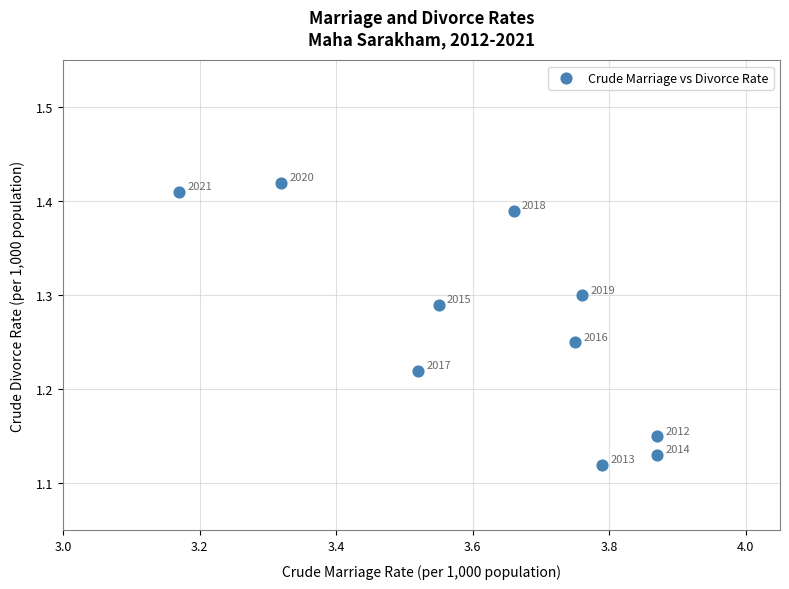

What is the range of Y values (max minus min)?

0.3